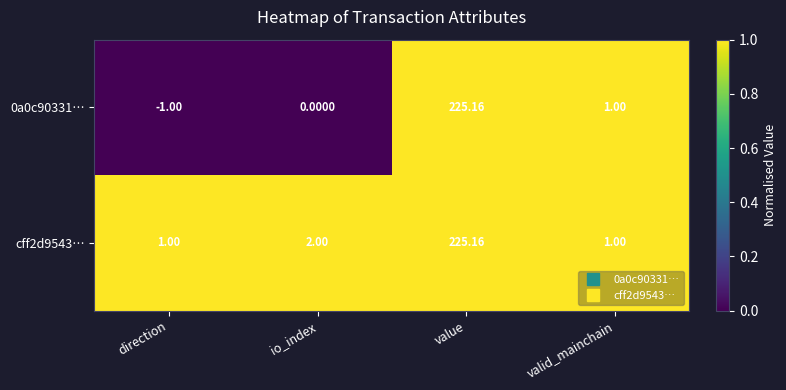

Count the number of data series in this chart.

2